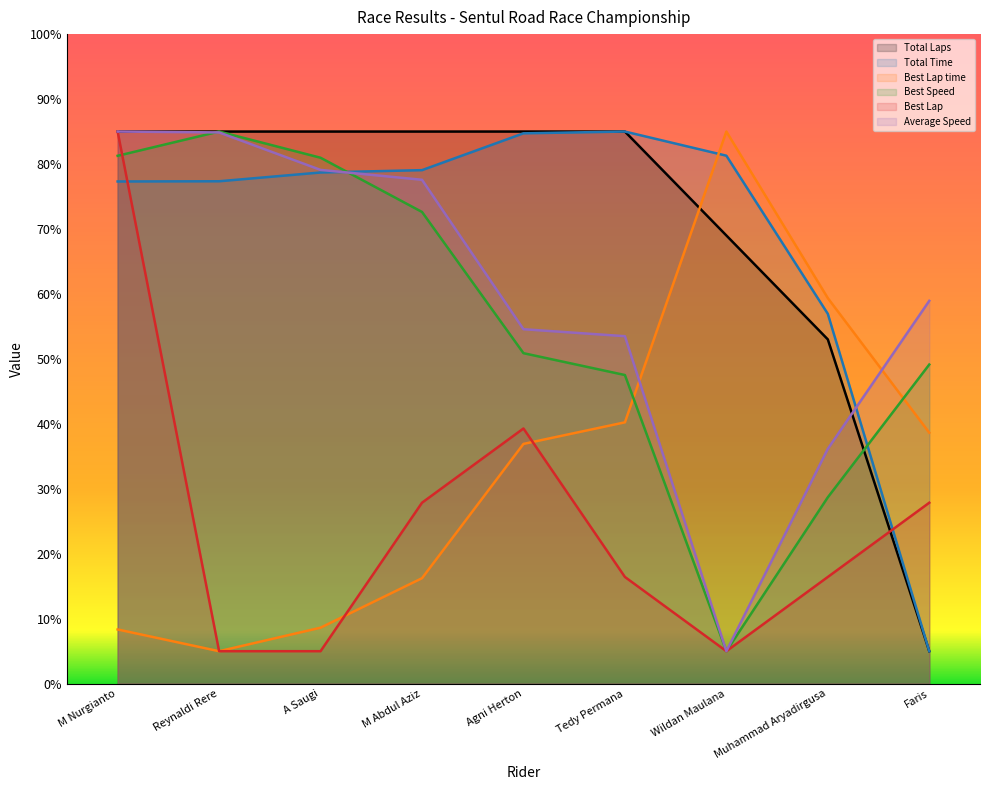

True or false: Best Speed has a value of 49.1 at Faris.

True